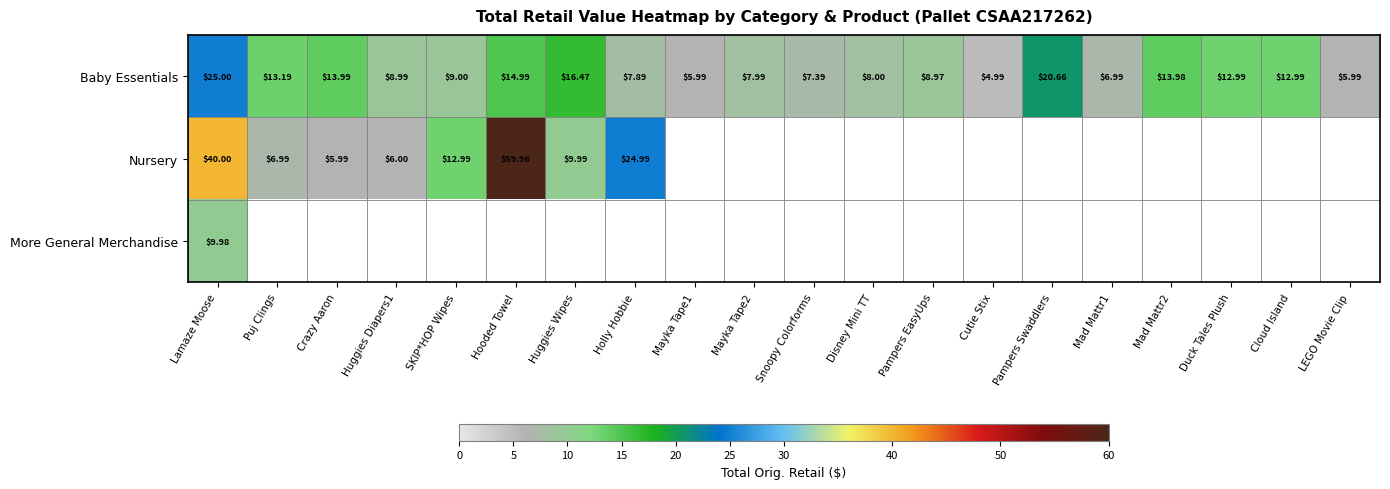

Which label corresponds to the smallest value in the chart?

Cutie Stix